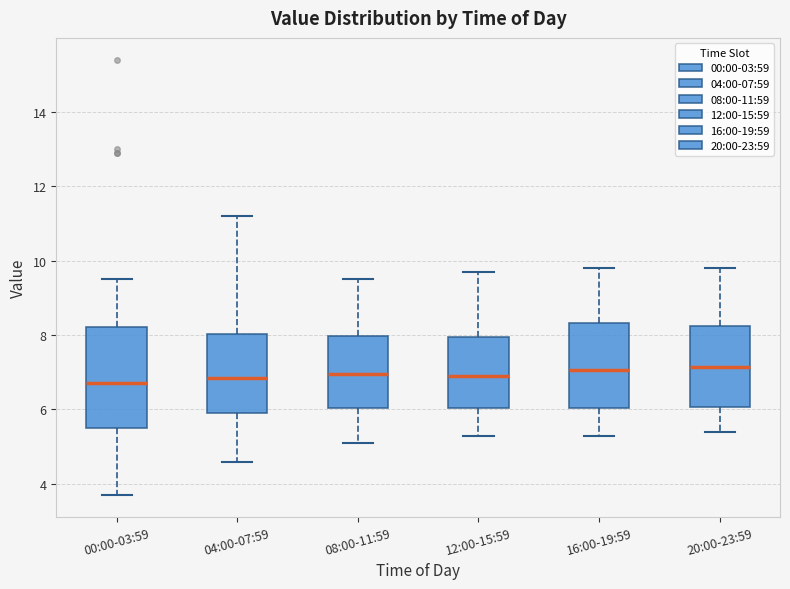

Where does the median line of the box for 00:00-03:59 sit on the y-axis? The values are not printed on the chart, so give them approximately, as read against the axis.

6.8